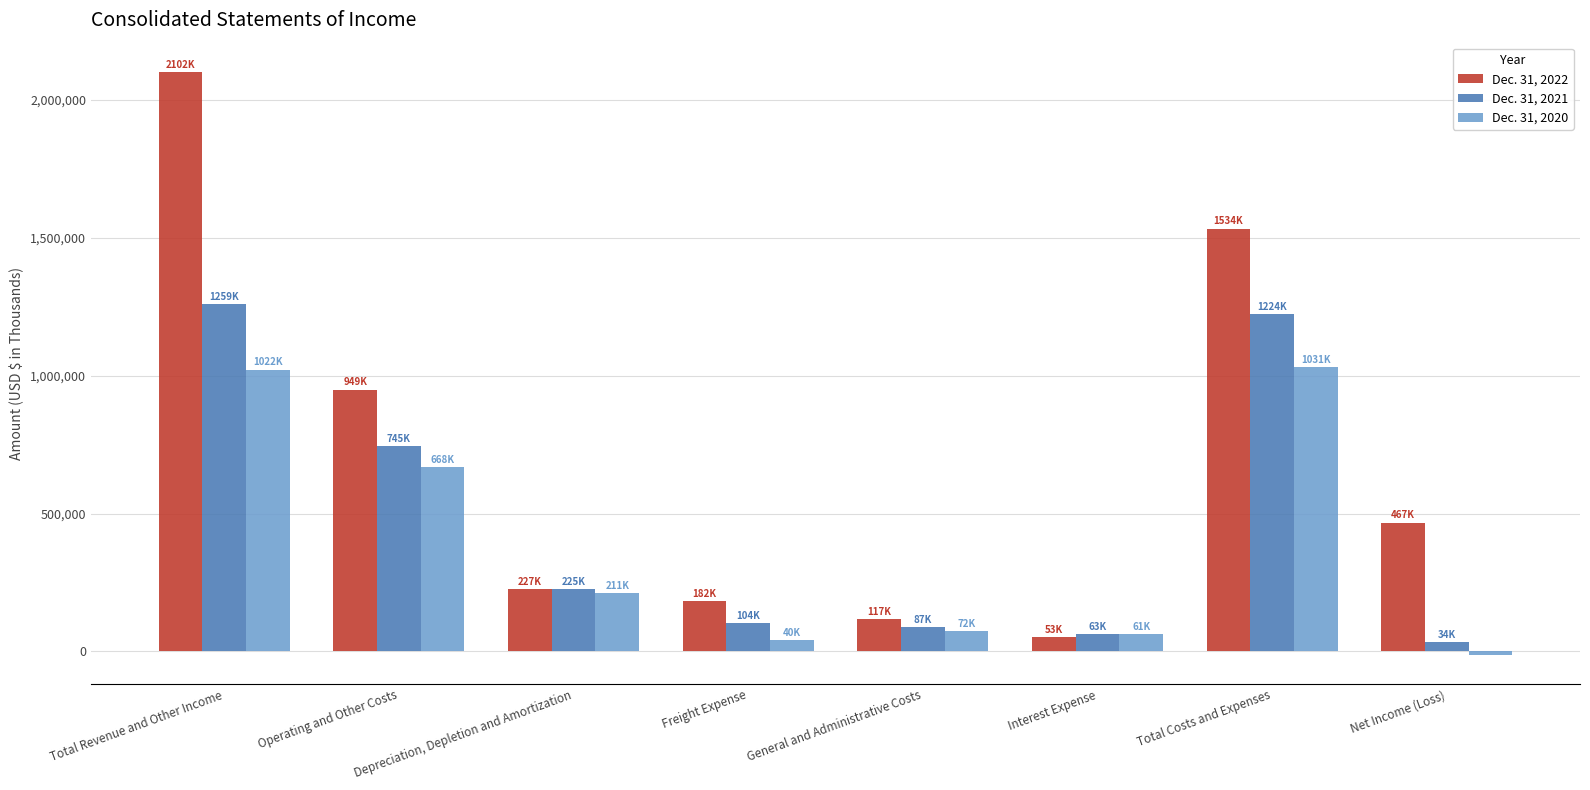

Which series has the largest total across all categories?

Dec. 31, 2022